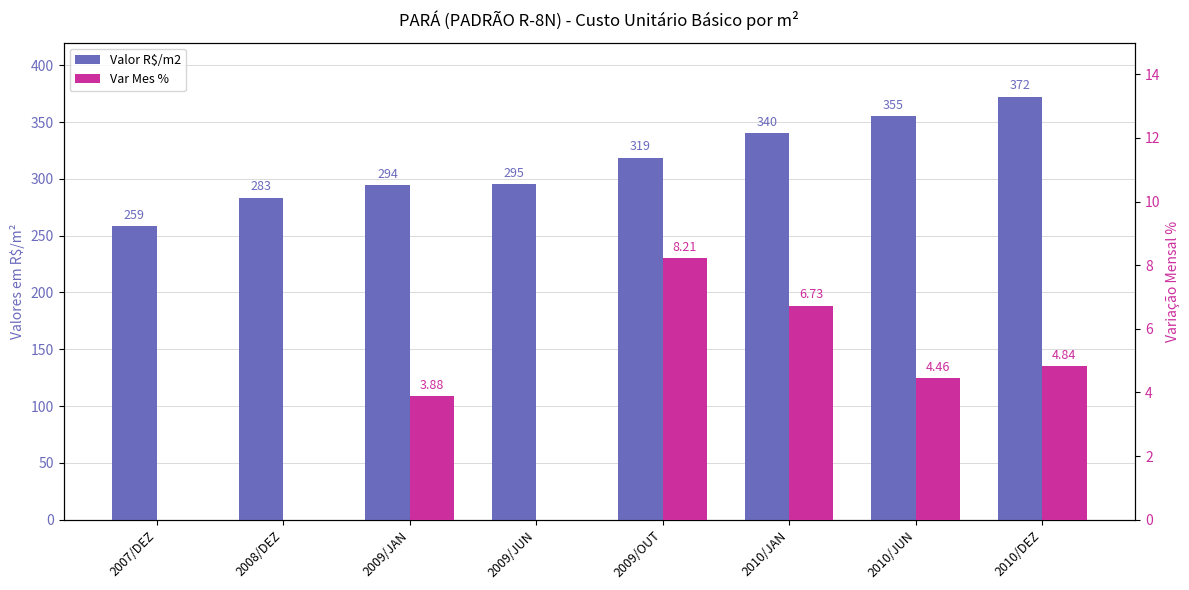

At 2007/DEZ, list the series in order from smallest to largest.

Var Mes %, Valor R$/m2